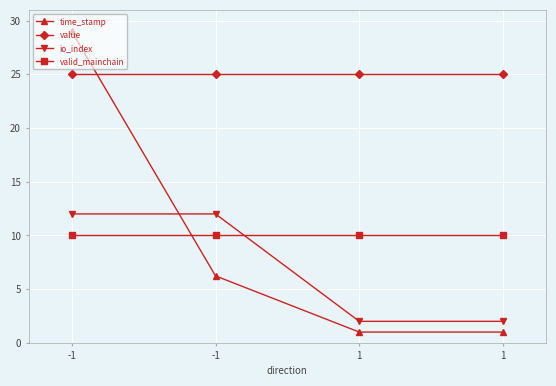

Rank the categories by valid_mainchain value from lowest to highest.

-1, -1, 1, 1